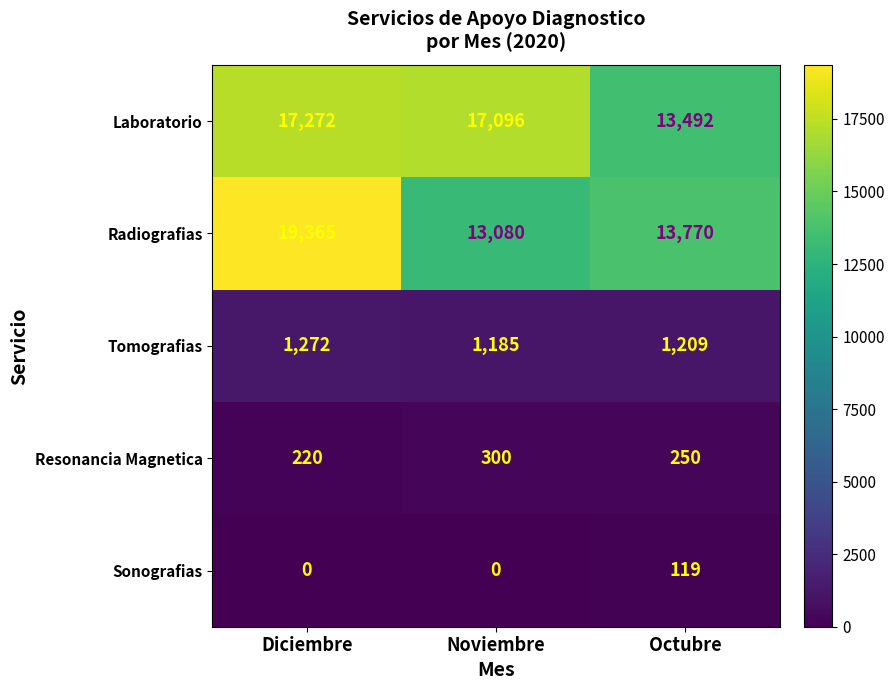

How many data points does each series have?

3